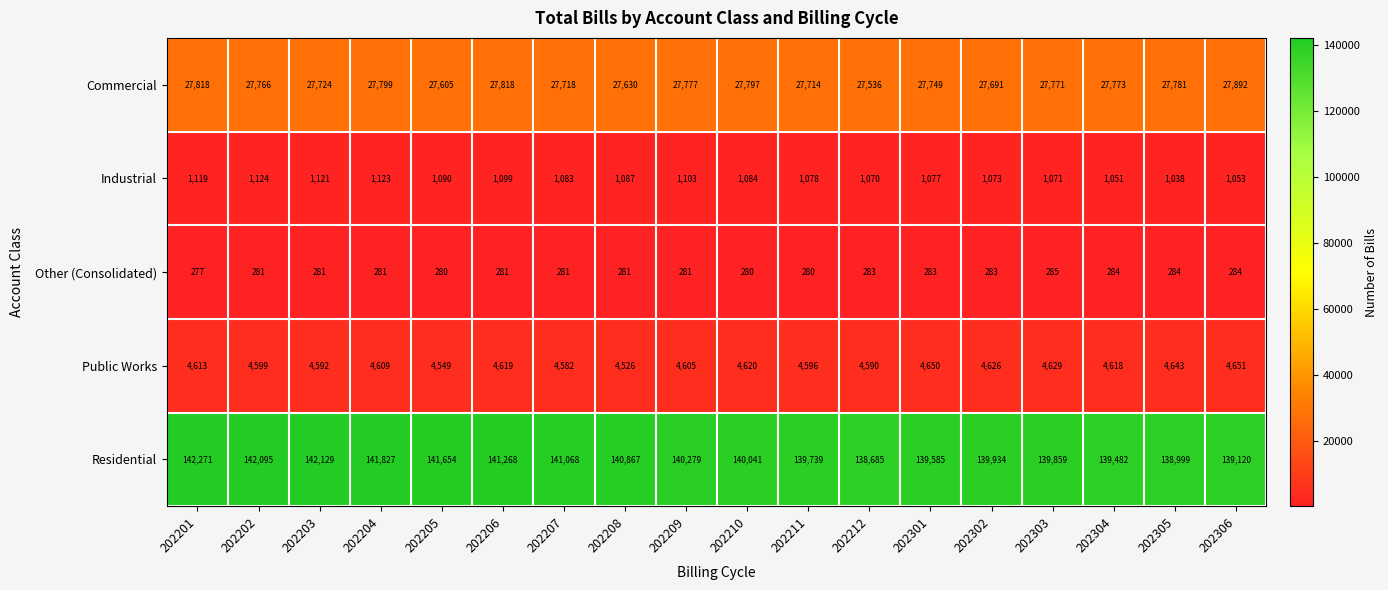

How many categories are shown in the chart?

18